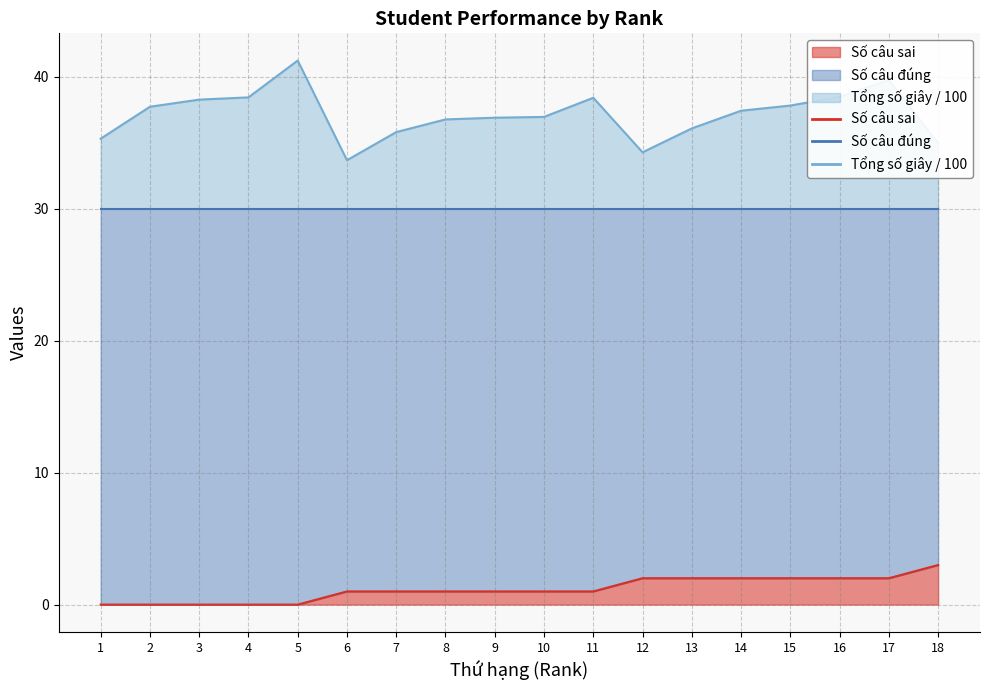

What is the sum of all Tổng số giây suy nghĩ values?

668.0